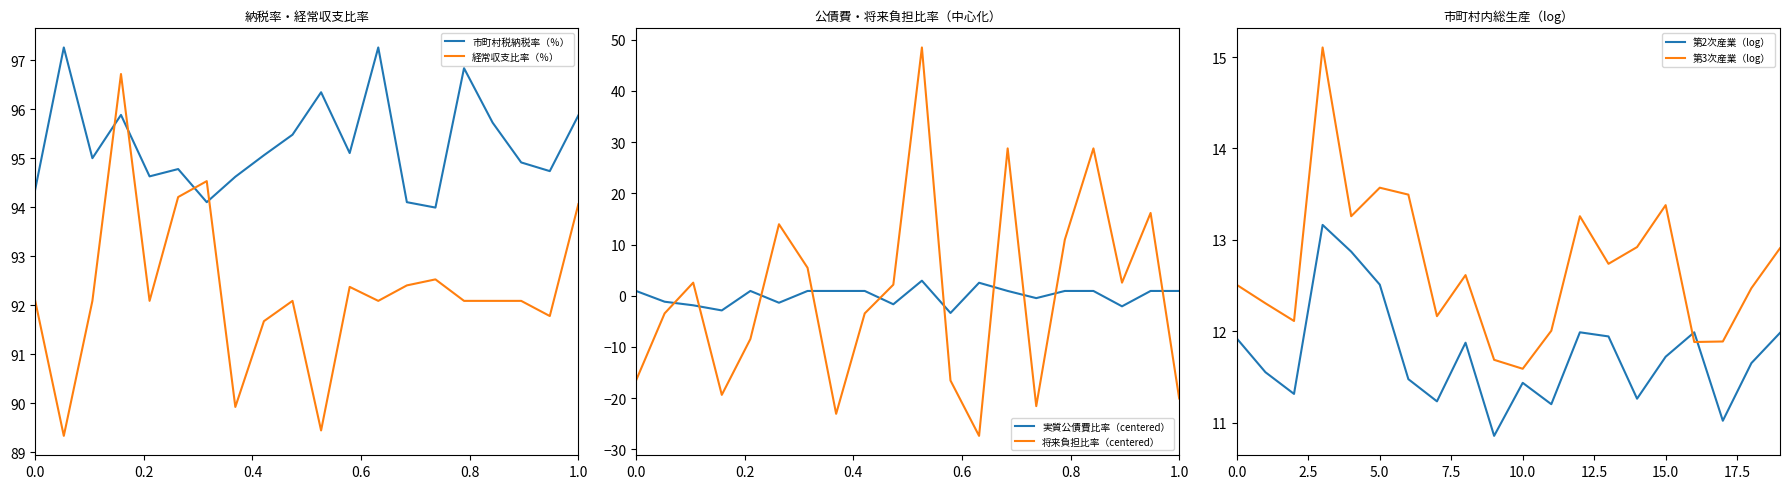

What is the difference between the highest and lowest values at 0.0?

110.9